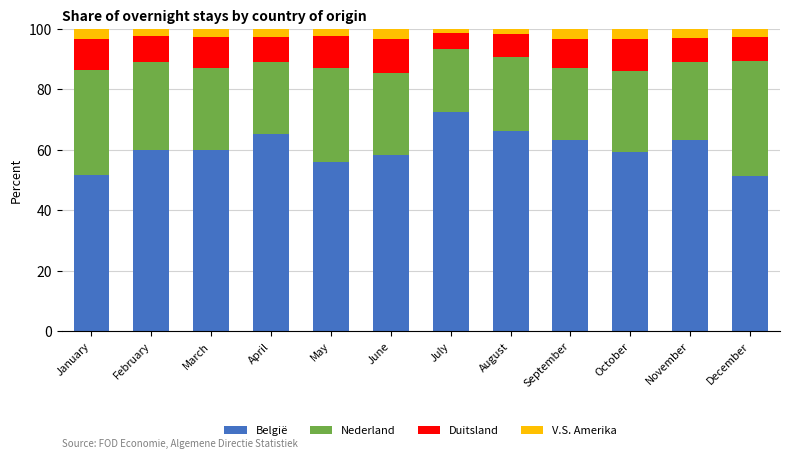

What is the lowest value of the België series?

51.3